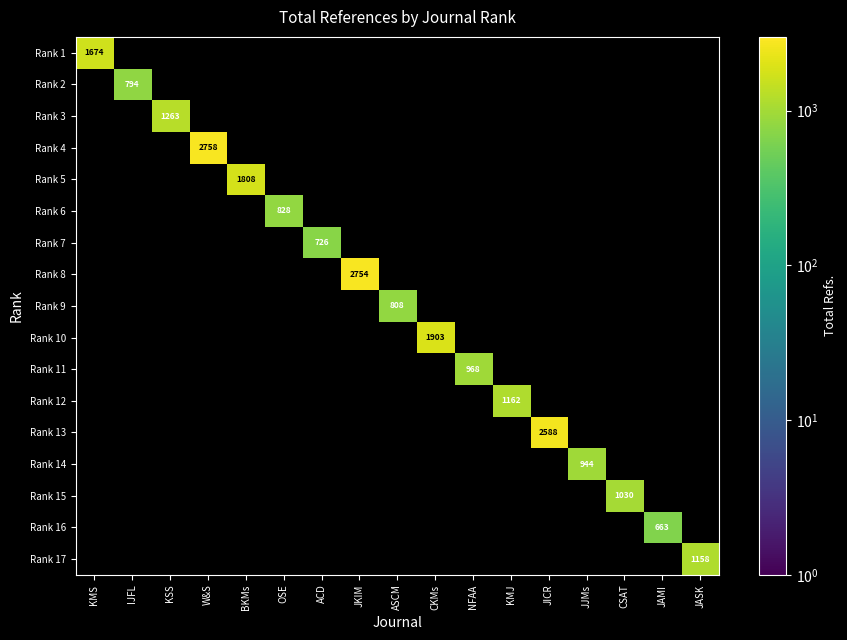

The value of Rank 9 at ASCM is 1213. True or false?

False